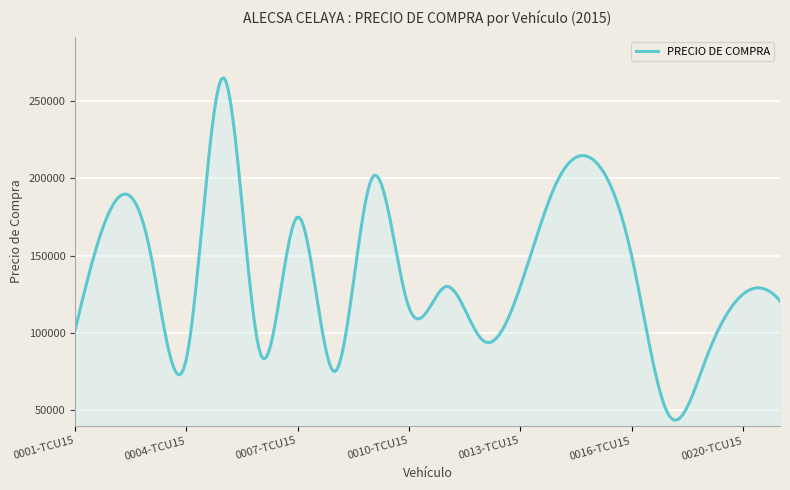

What is the difference between the maximum and minimum values?

221228.1